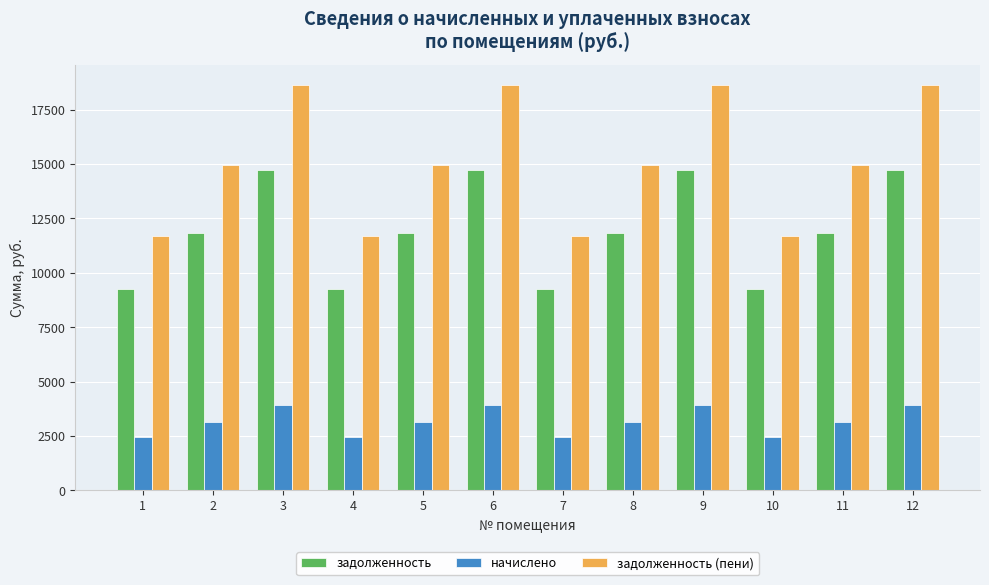

What is the sum of the задолженность (пени) values at 8 and 2?

29885.3